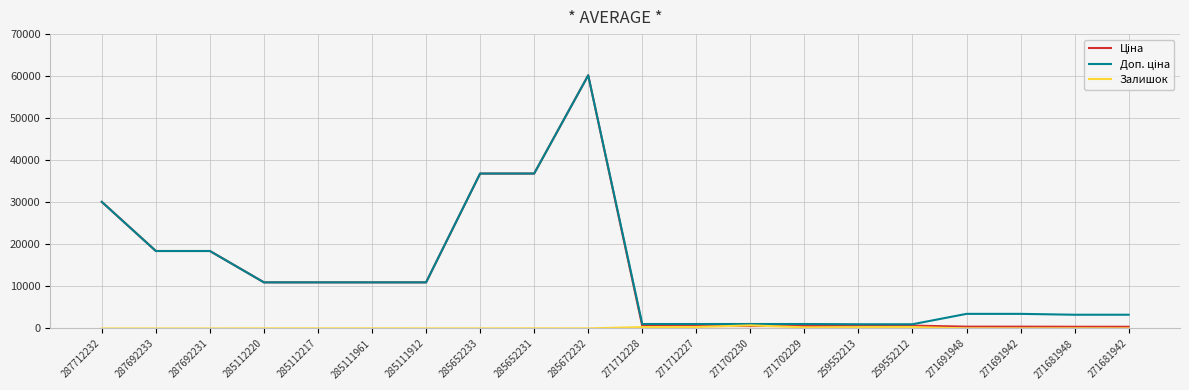

At which category is the sum across all series the highest?

285672232